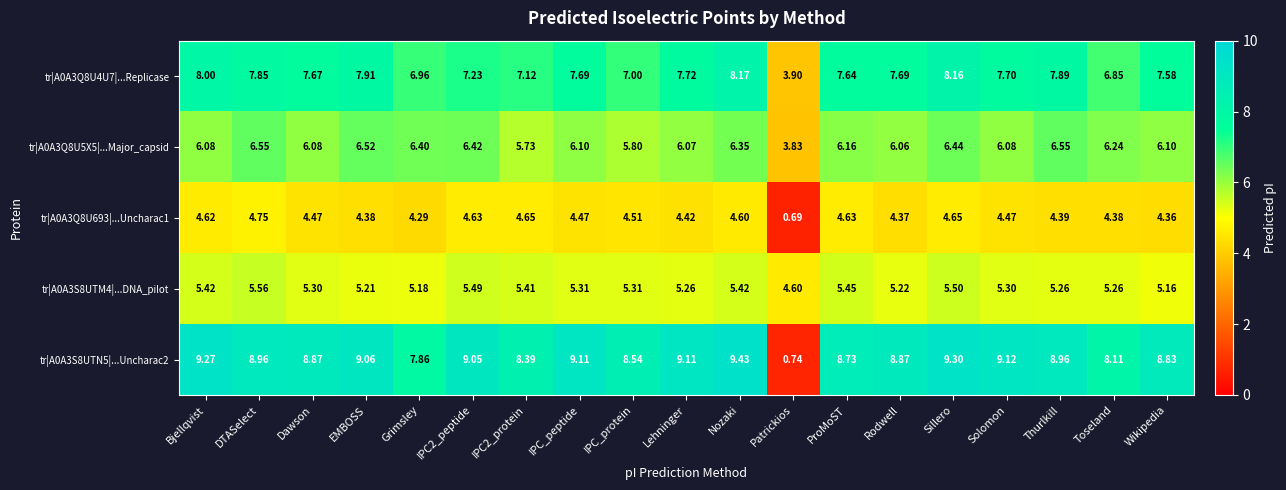

Is the value of tr|A0A3Q8U5X5|...Major_capsid at Solomon greater than the value of tr|A0A3S8UTN5|...Uncharac2 at IPC_protein?

No